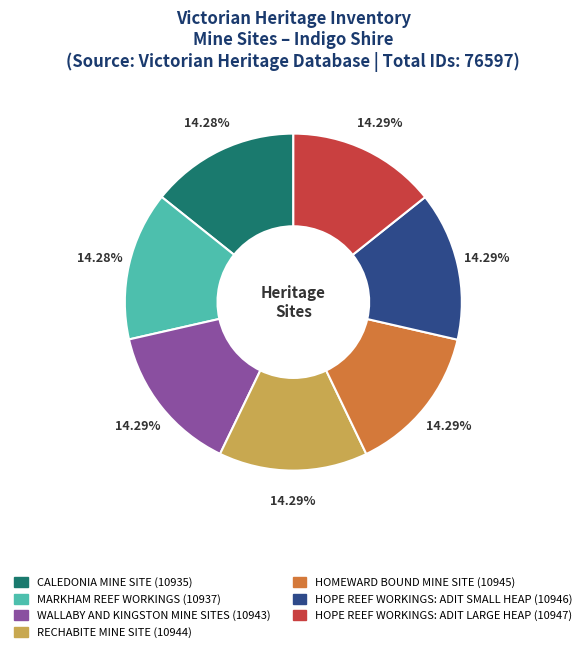

Is the sum of HOPE REEF WORKINGS: ADIT SMALL HEAP and RECHABITE MINE SITE greater than half?

No